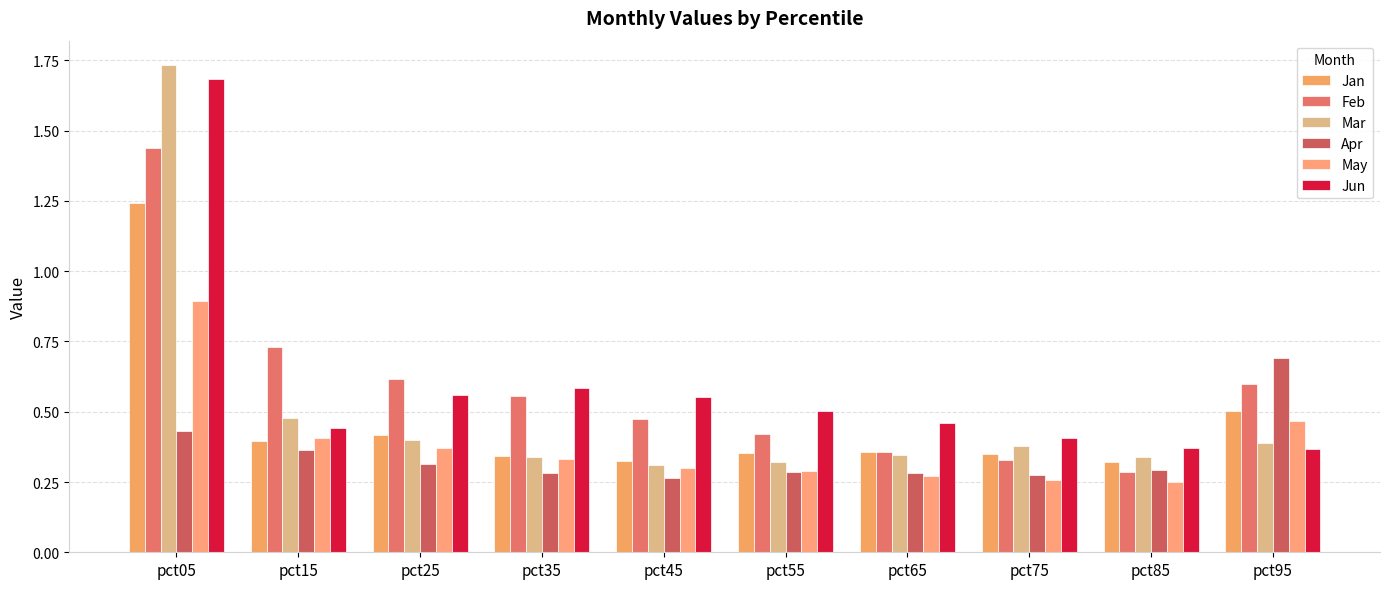

What is the sum of all Jun values?

5.9